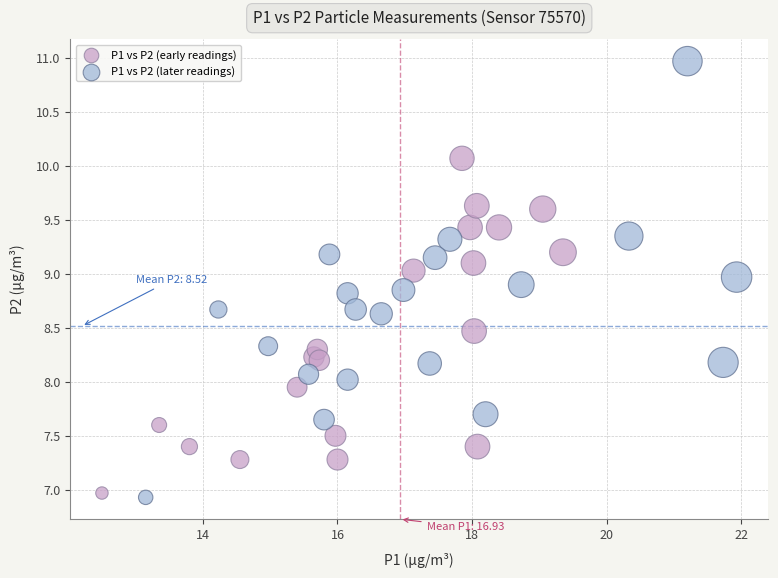

Which series contains the highest Y value?

P1 vs P2 (later readings)